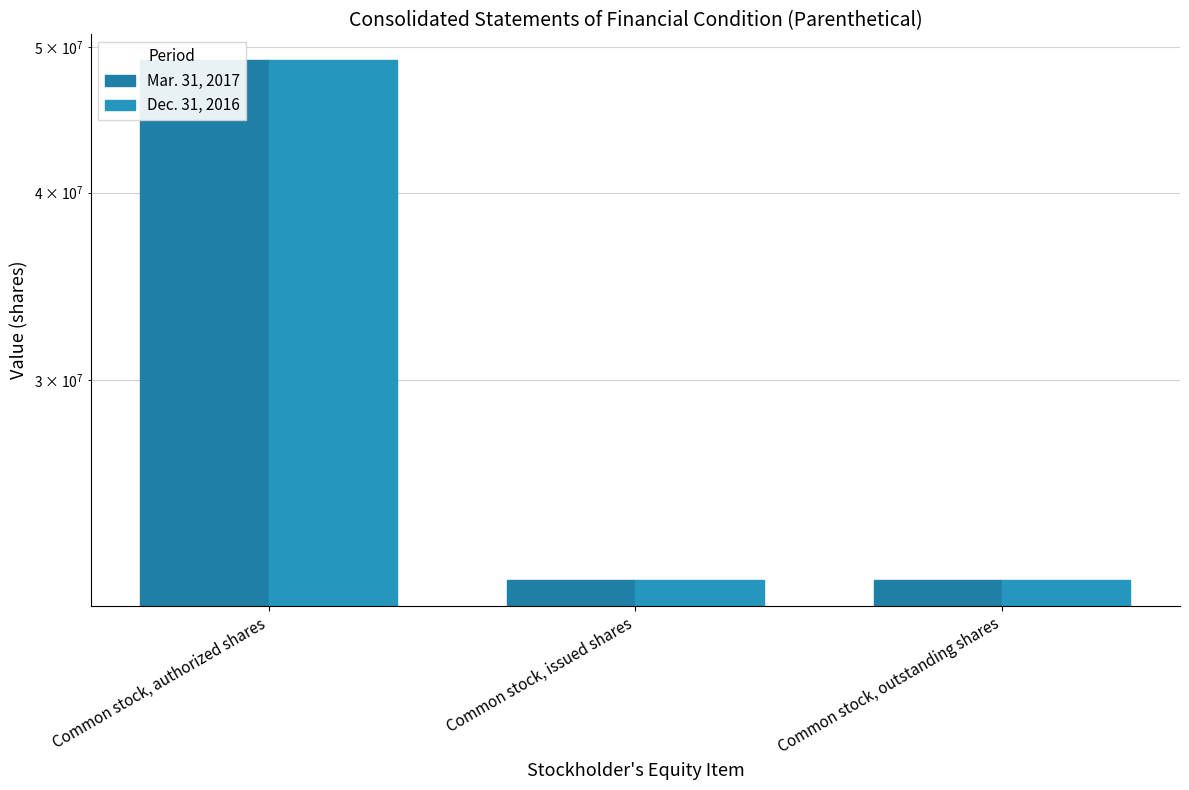

What is the smallest value displayed?

22085126